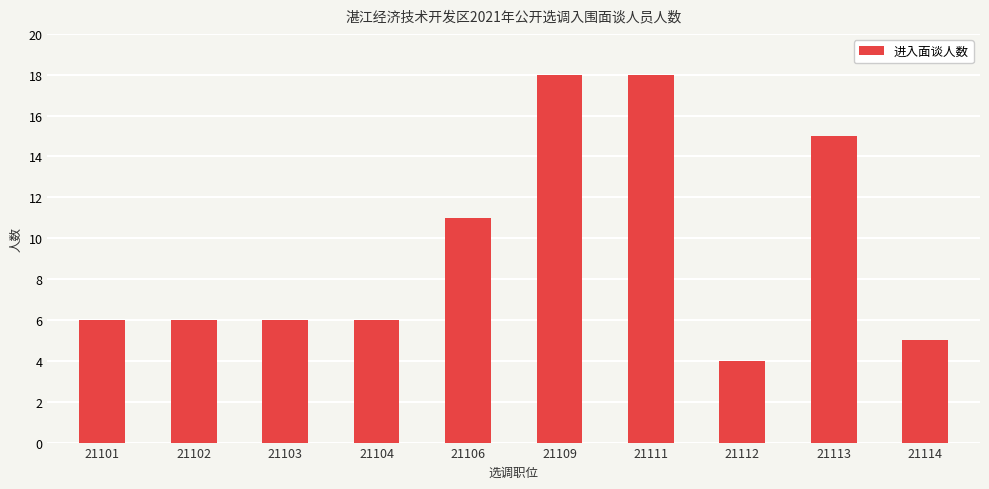

What is the minimum value shown in the chart?

4